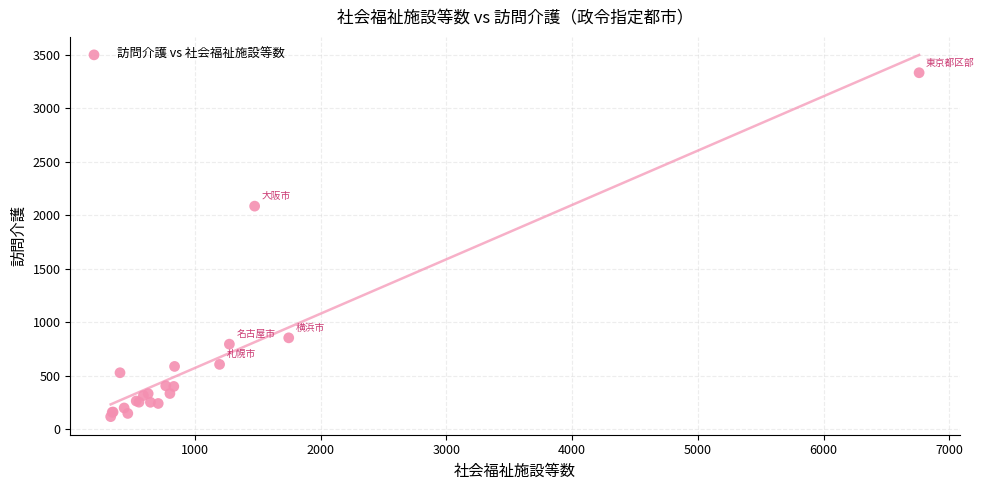

What Y value in the scatter plot is closest to 1724?

2084